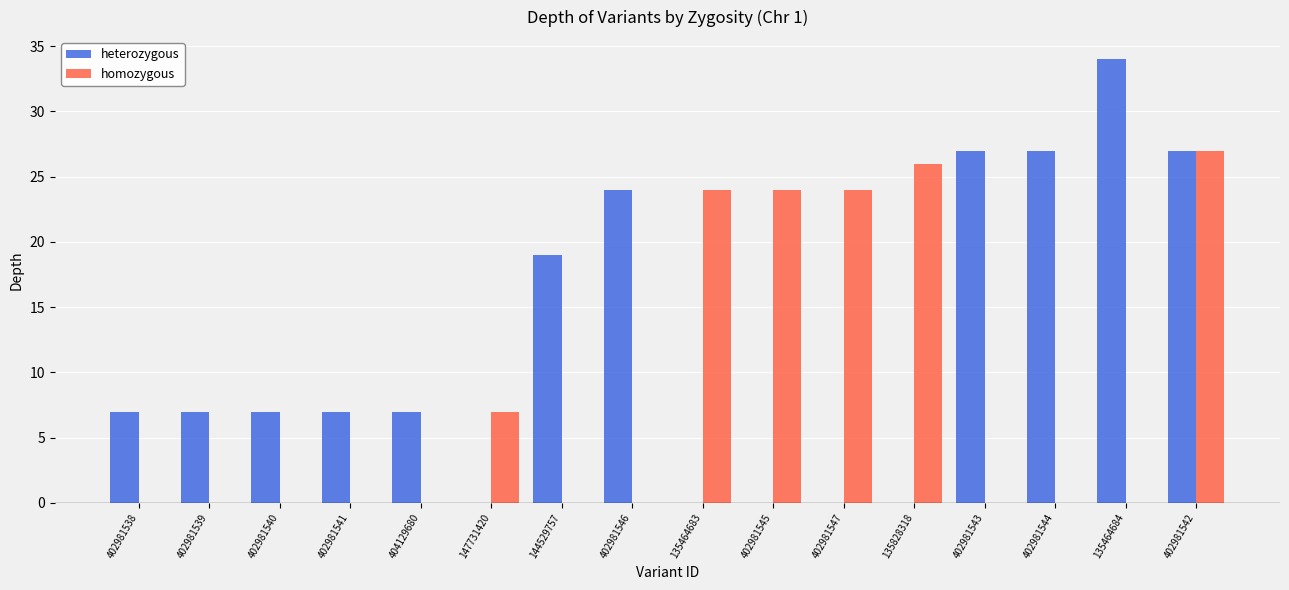

Reading right to left, list all the values displayed in this chart.

heterozygous: 27	34	27	27	0	0	0	0	24	19	0	7	7	7	7	7
homozygous: 27	0	0	0	26	24	24	24	0	0	7	0	0	0	0	0